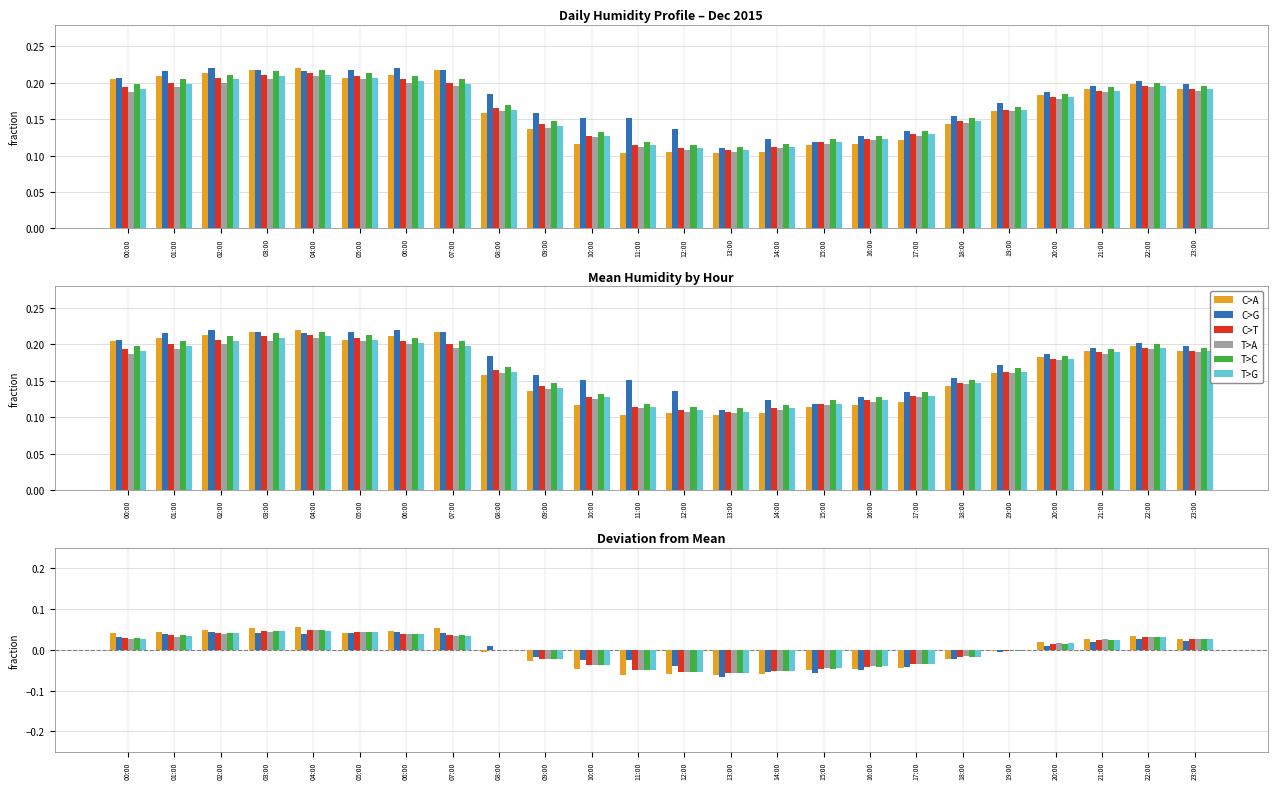

At how many categories does at least one series exceed 0?

13